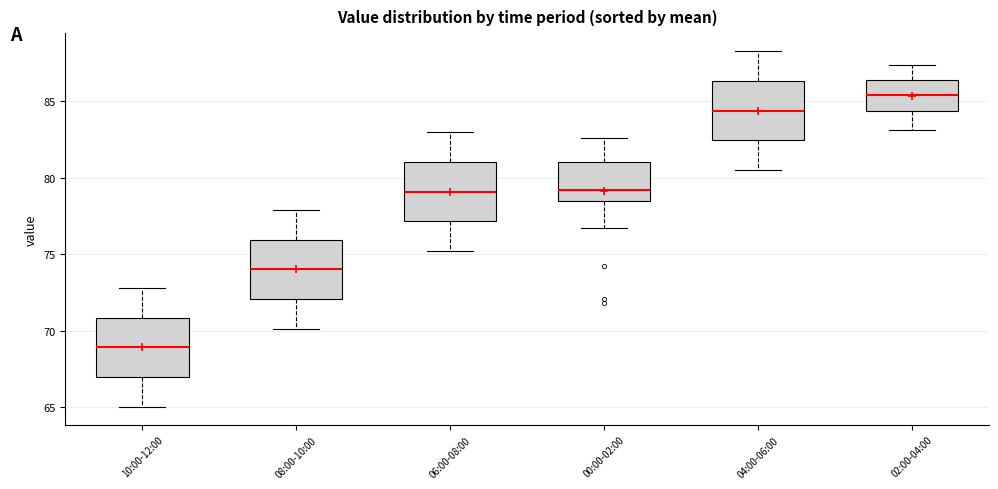

Reading left to right, read every box against the y-axis: the position of its median line, the range the box covers, and the ends of its whiskers. The values are not printed on the chart, so give them approximately, as read against the axis.

10:00-12:00: median 69.0, box 67.0 to 71.0, whiskers 65.0 to 73.0
08:00-10:00: median 74.0, box 72.0 to 76.0, whiskers 70.0 to 78.0
06:00-08:00: median 79.0, box 77.0 to 81.0, whiskers 75.0 to 83.0
00:00-02:00: median 79.0, box 78.5 to 81.0, whiskers 76.5 to 82.5
04:00-06:00: median 84.5, box 82.5 to 86.5, whiskers 80.5 to 88.5
02:00-04:00: median 85.5, box 84.5 to 86.5, whiskers 83.0 to 87.5